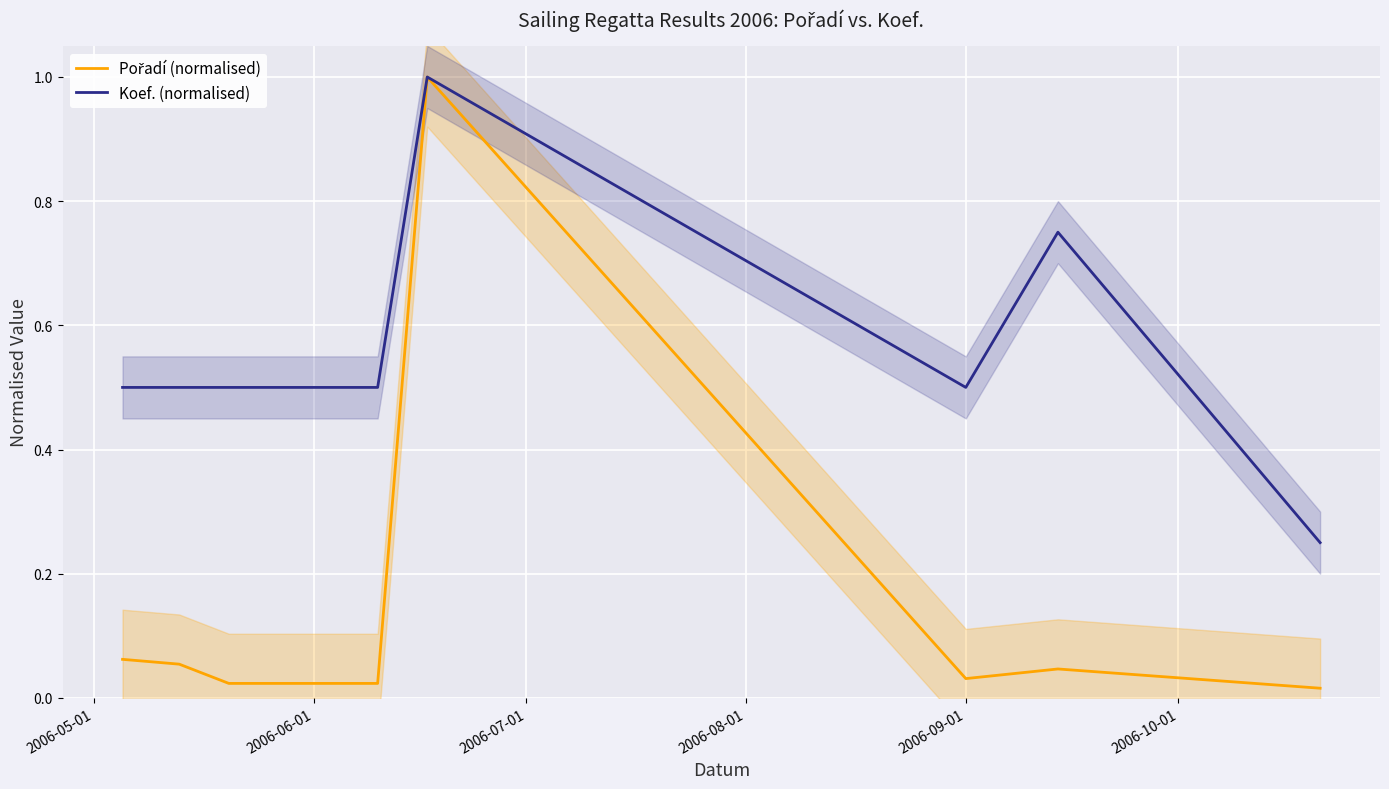

What is the maximum value for Koef. (normalised)?

1.0